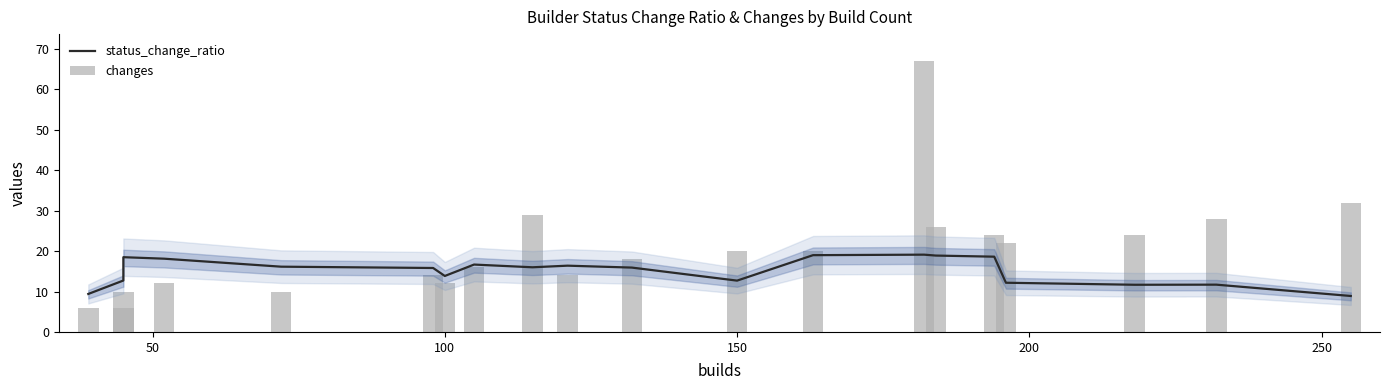

What is the value of the changes bar at the 18th from the left?

24.0